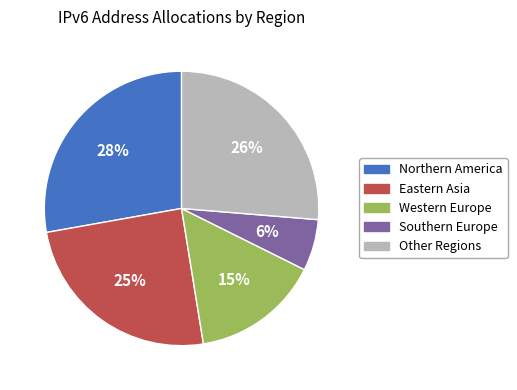

Which slice is the largest?

Northern America